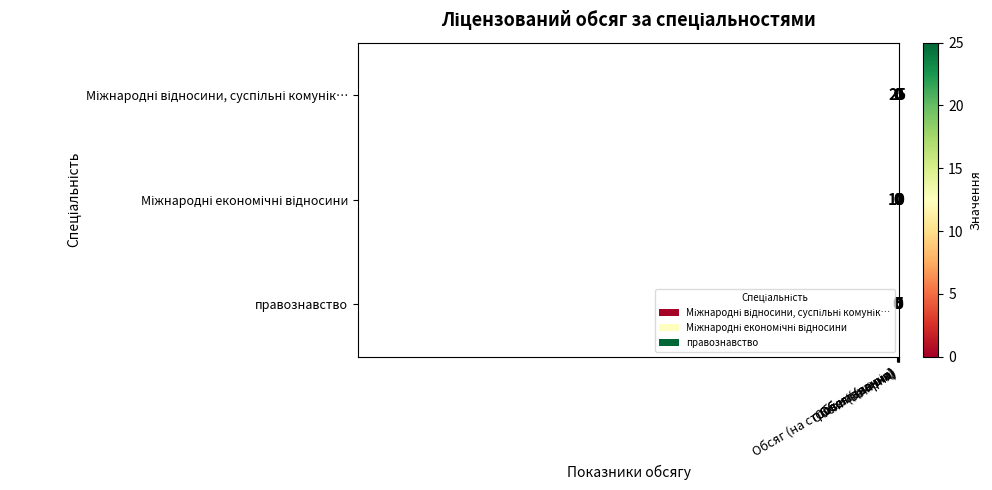

At how many categories does at least one series exceed 24?

1